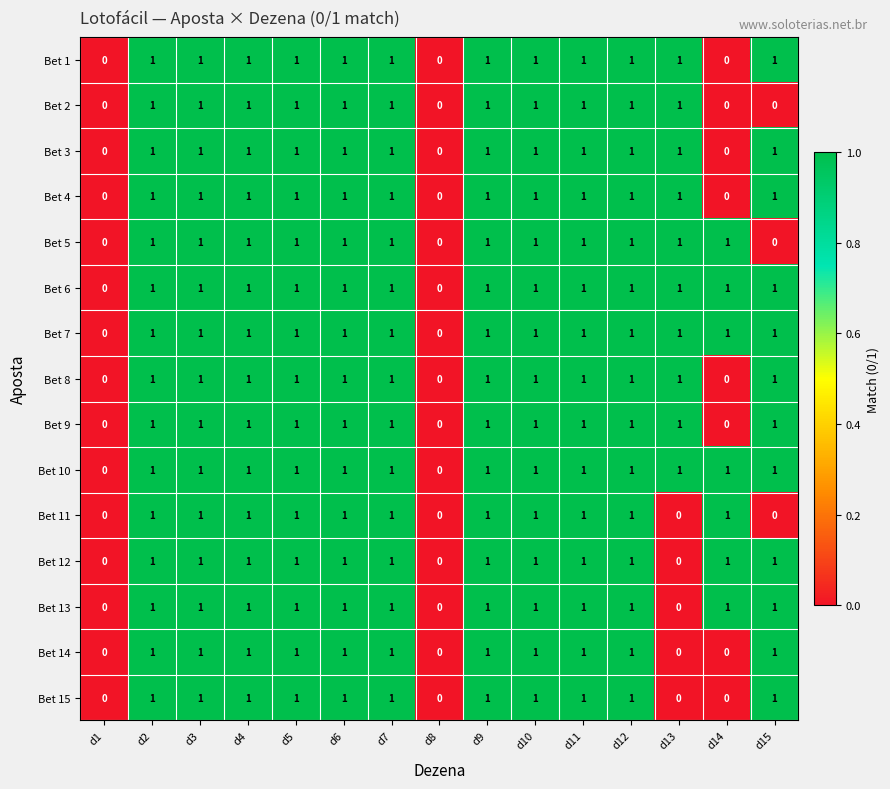

What is the sum of all Bet 6 values?

13